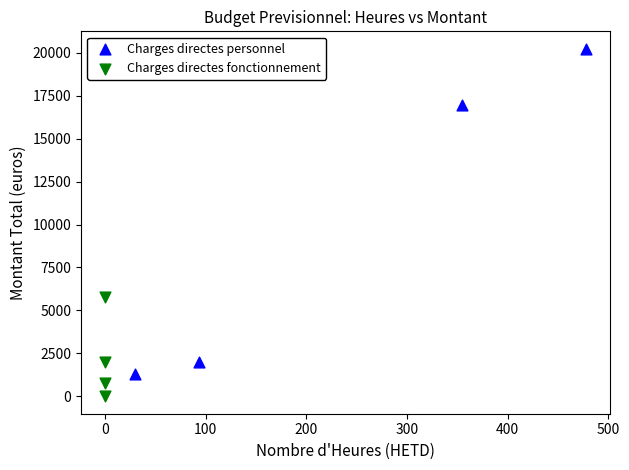

Which series has the widest spread of Y values?

Charges directes personnel